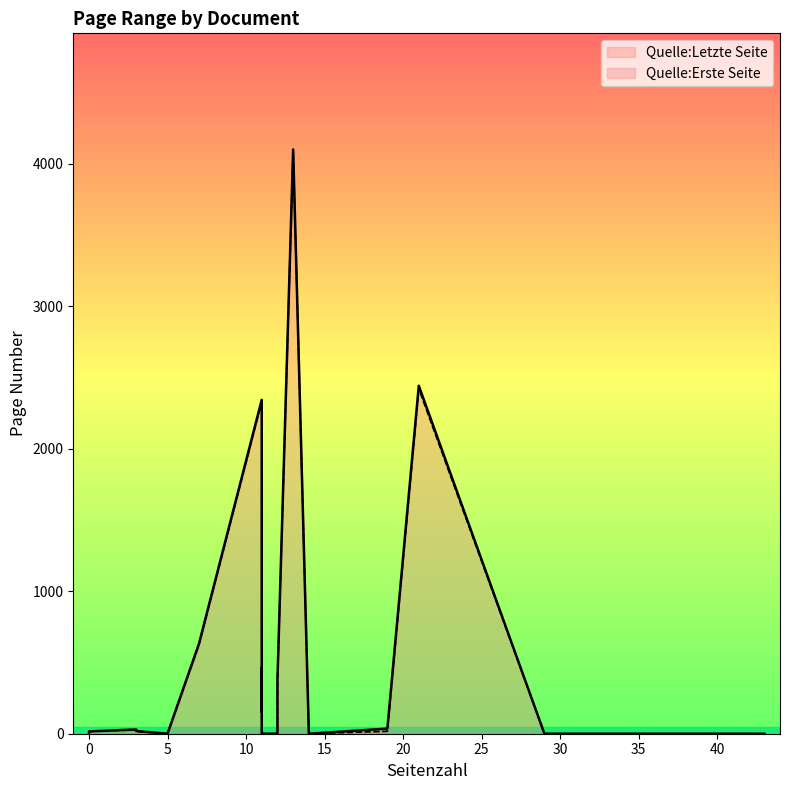

Does the chart have visible grid lines?

No